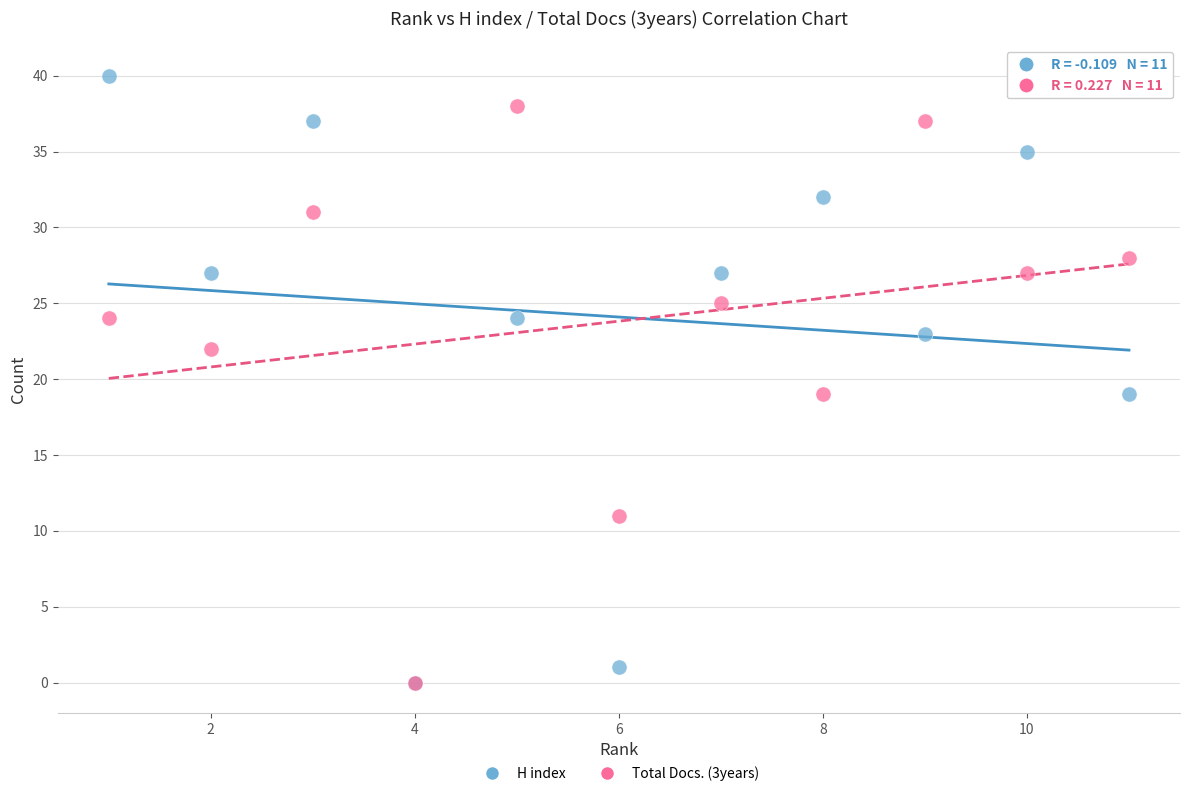

Which series contains the highest Y value?

H index